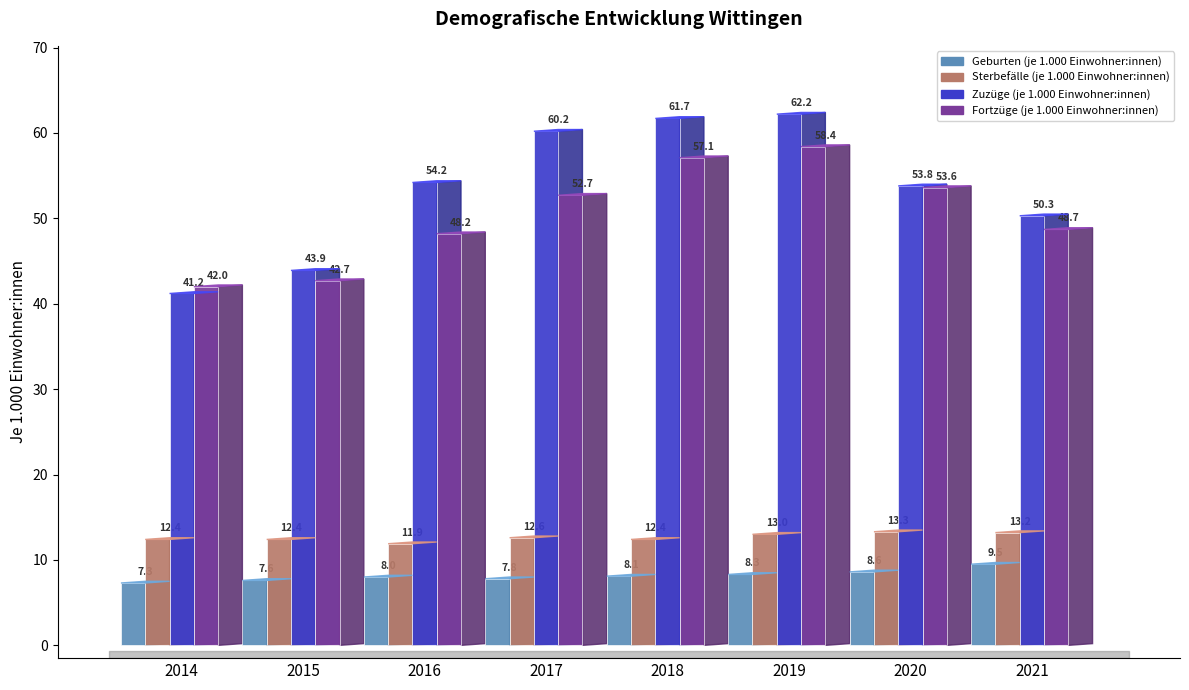

How many series are shown in this chart?

4